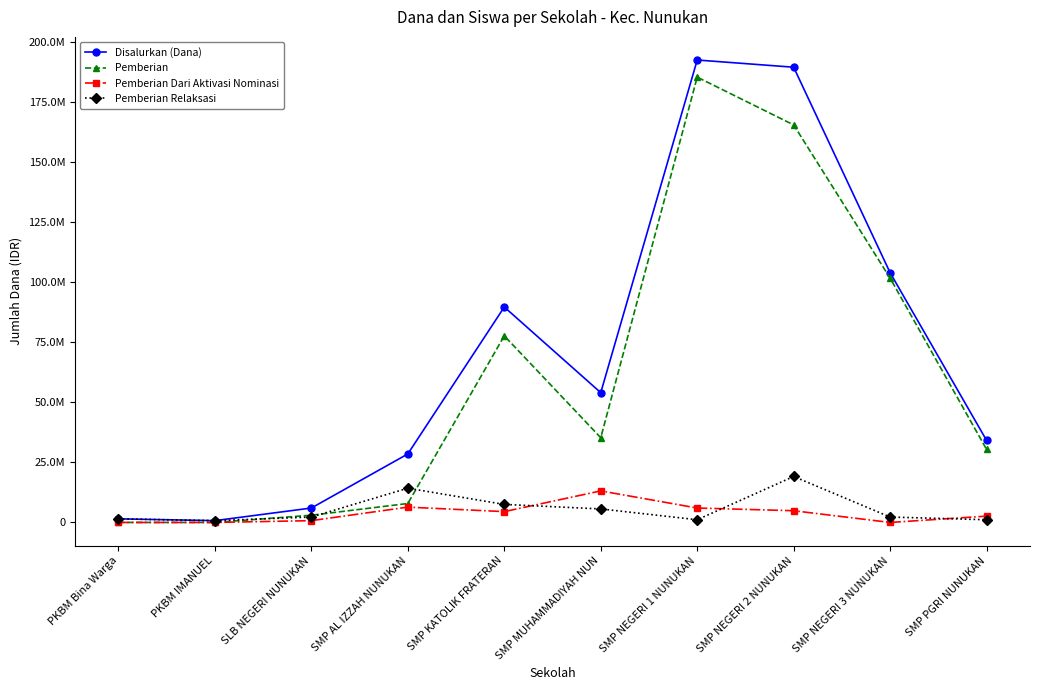

What is the average value of the Pemberian Dari Aktivasi Nominasi series?

3825000